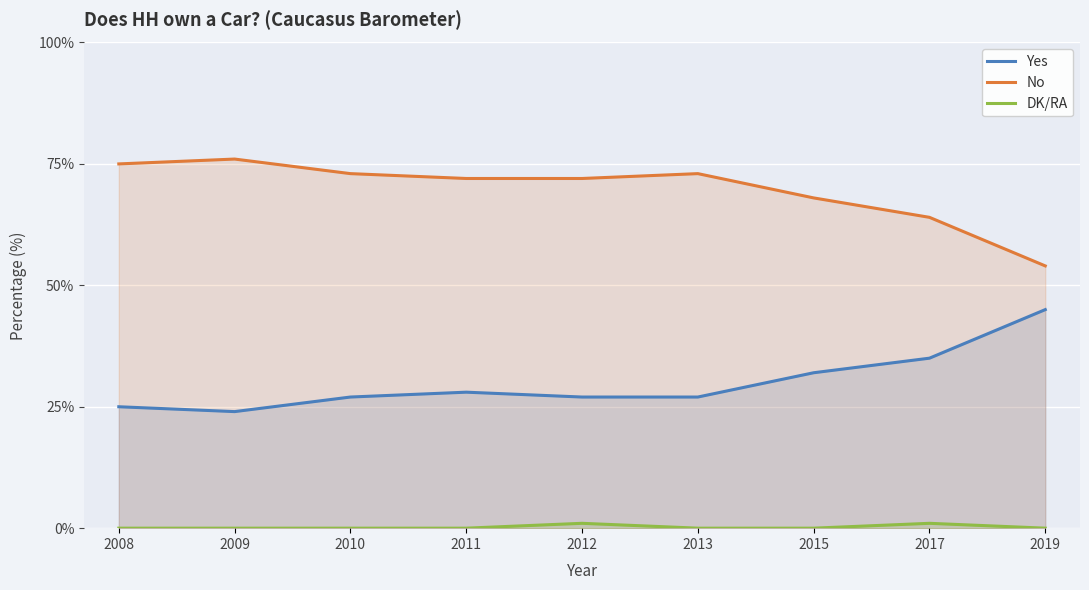

List the series in order of their peak value, highest first.

No, Yes, DK/RA